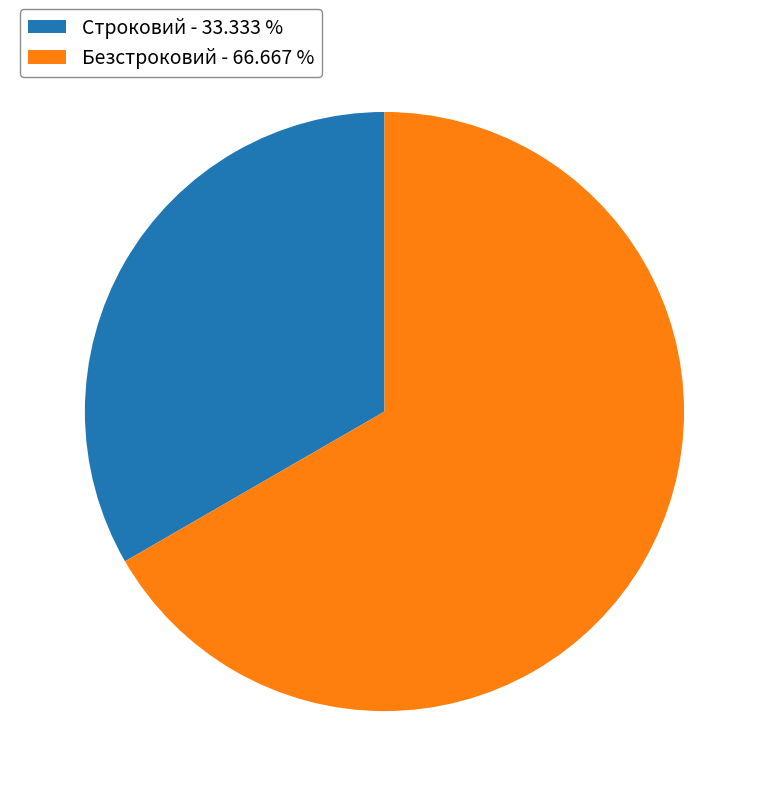

Is the sum of Безстроковий - 66.667 % and Строковий - 33.333 % greater than half?

Yes